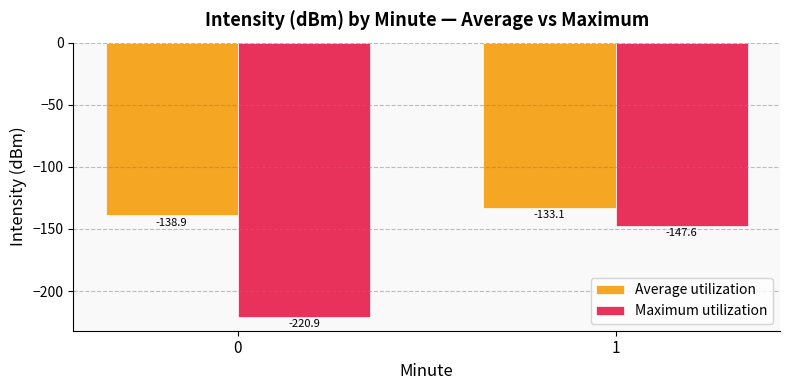

What is the total value across all series at 0?

-359.8